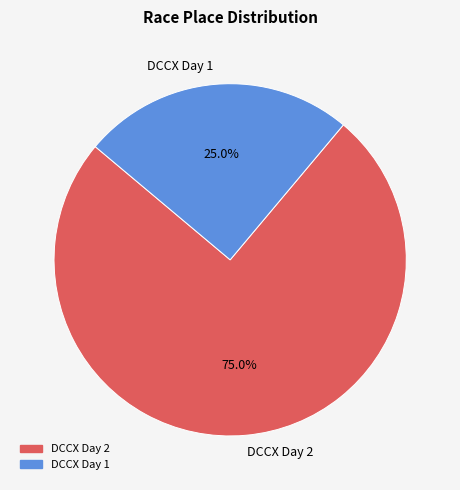

True or false: DCCX Day 1 accounts for 35% of the total.

False